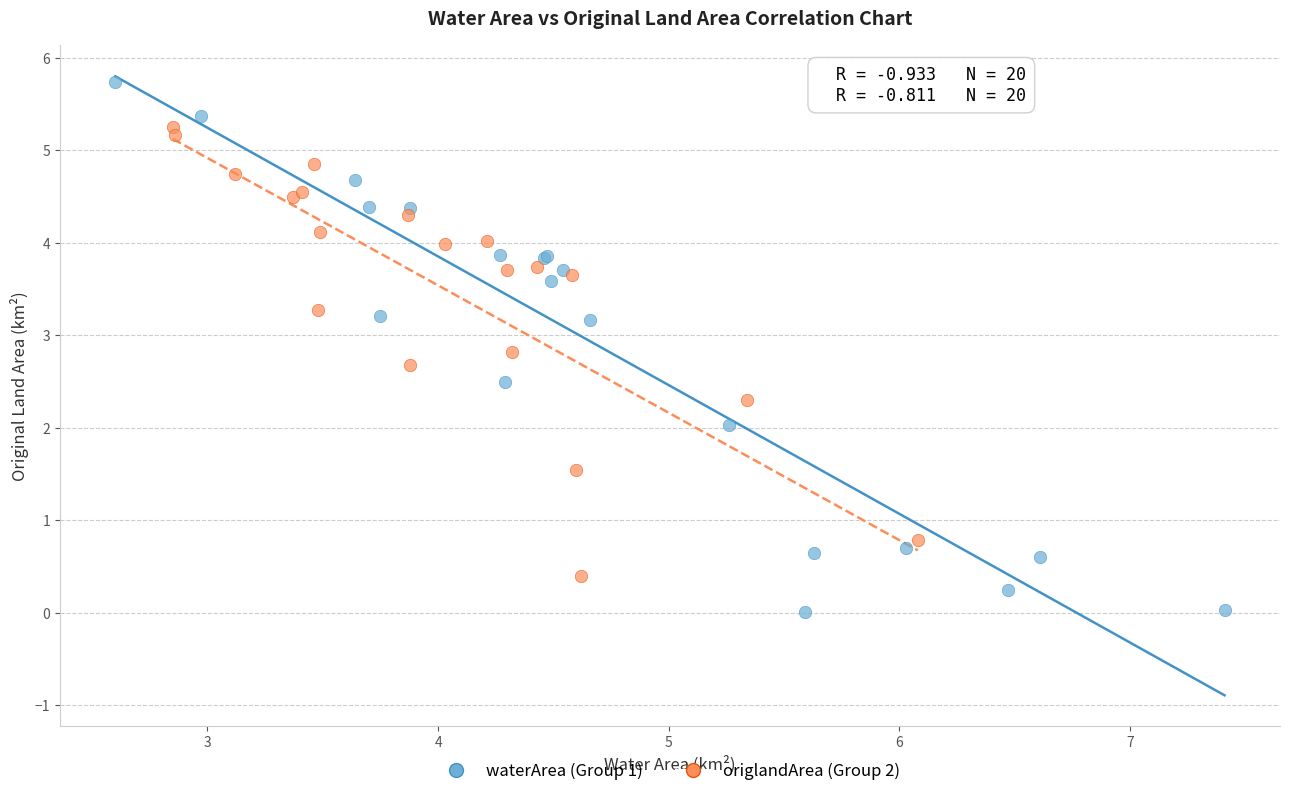

Which series reaches the minimum Y coordinate?

waterArea (Group 1)